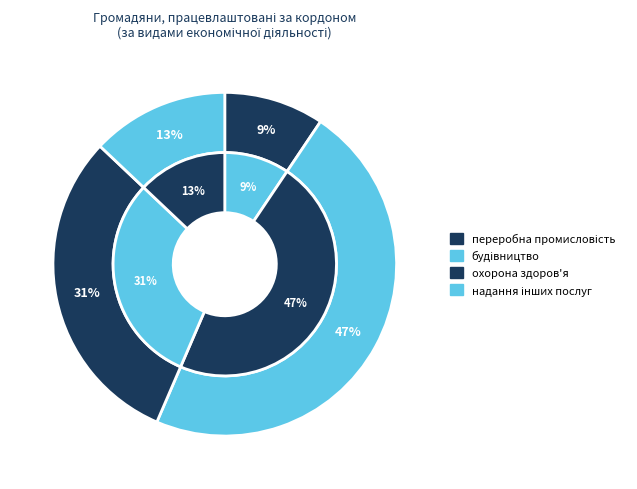

What percentage do надання інших видів послуг and охорона здоров'я та надання соціальної допомоги together represent?

43.5%